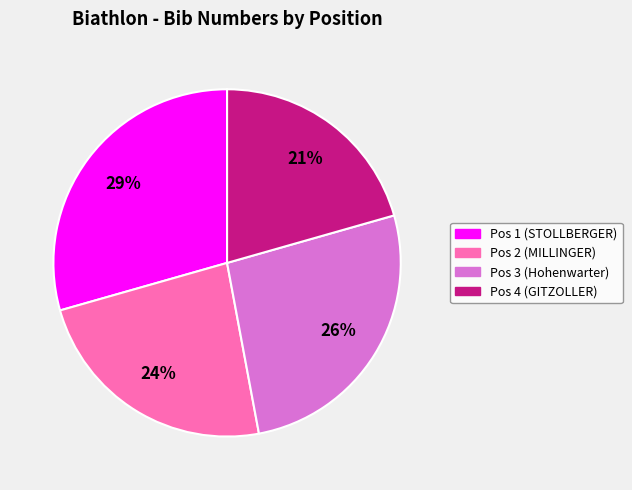

Does Pos 2 (MILLINGER) represent more than half of the total?

No